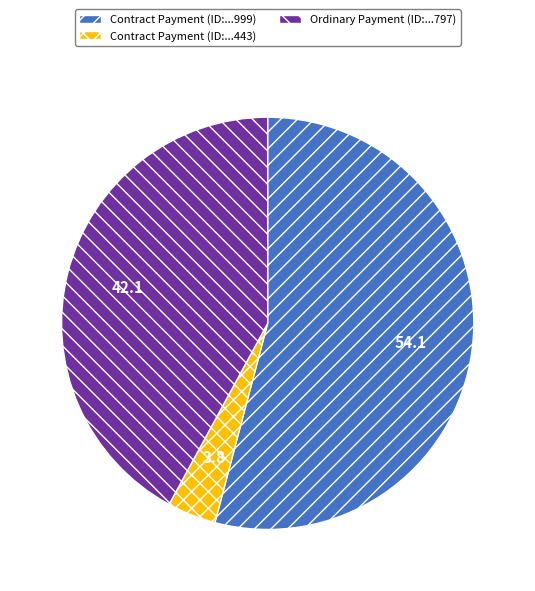

Rank the categories by value from highest to lowest.

Contract Payment (ID:...999), Ordinary Payment (ID:...797), Contract Payment (ID:...443)